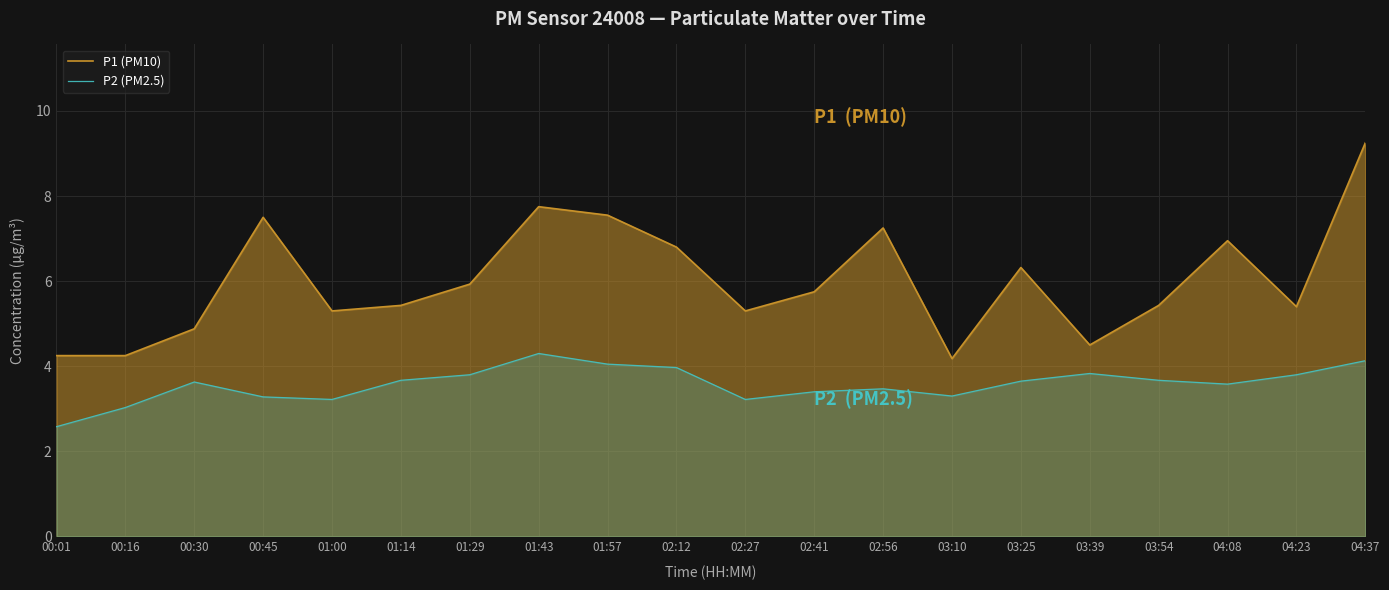

Rank the categories by P1 (PM10) value from lowest to highest.

03:10, 00:01, 00:16, 03:39, 00:30, 01:00, 02:27, 04:23, 01:14, 03:54, 02:41, 01:29, 03:25, 02:12, 04:08, 02:56, 00:45, 01:57, 01:43, 04:37